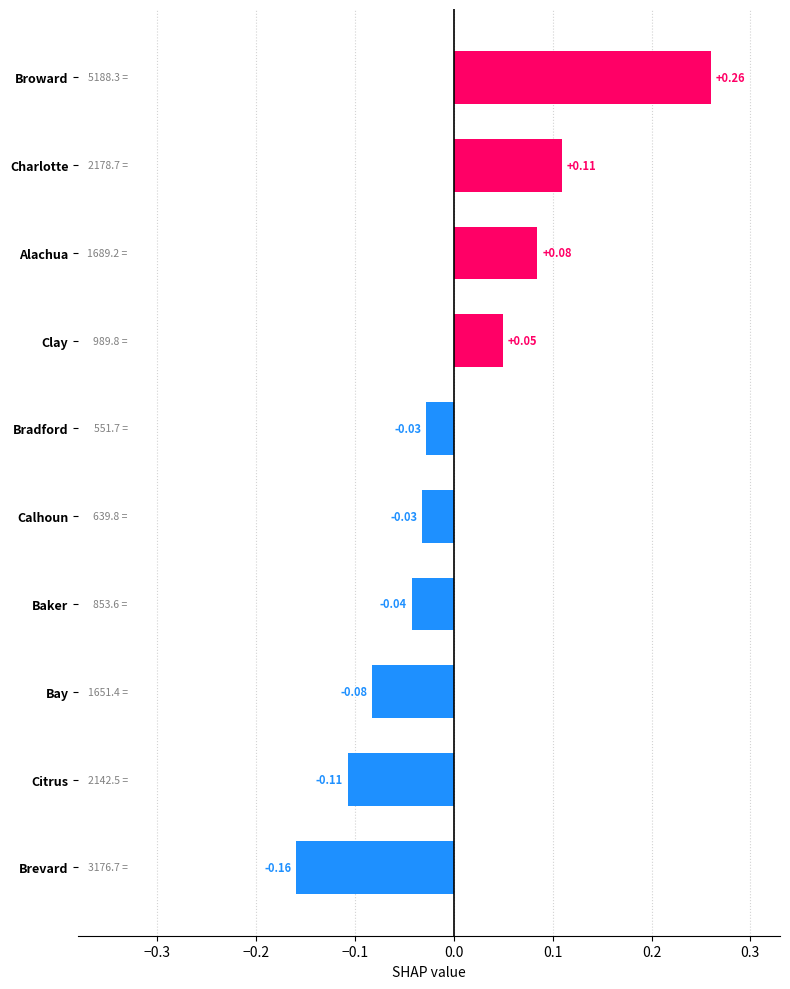

How many values are above zero?

4